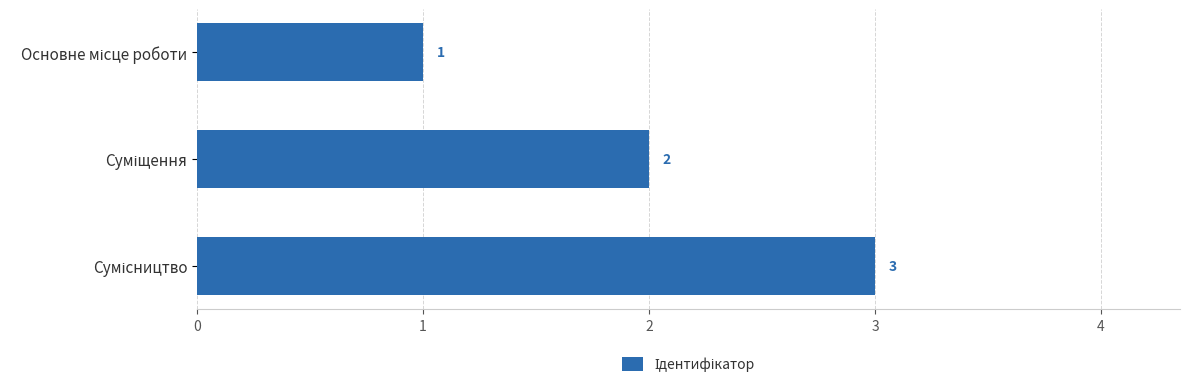

How many values are between 1 and 3?

3